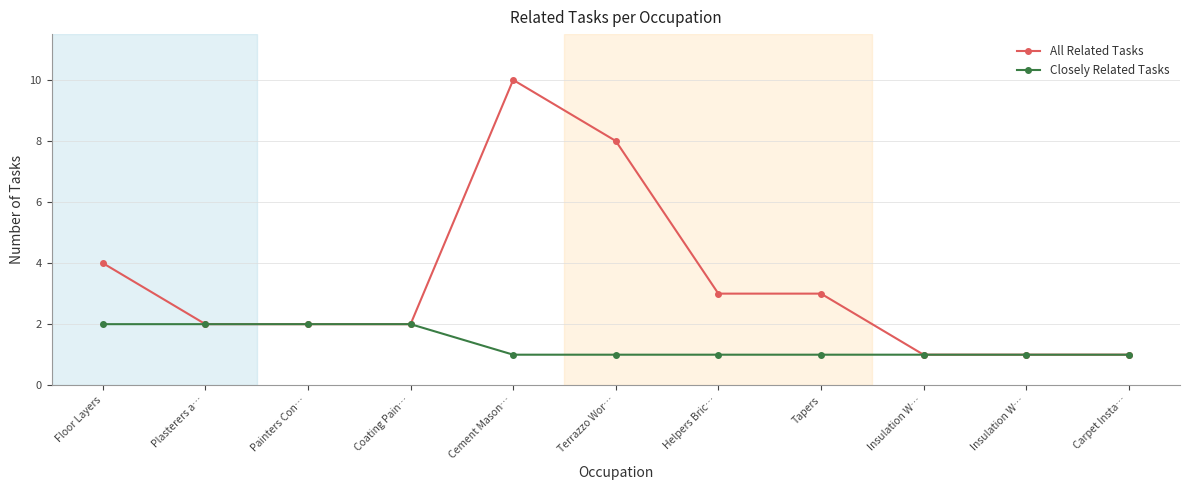

True or false: Closely Related Tasks has more than 1 points higher than both neighbors.

False